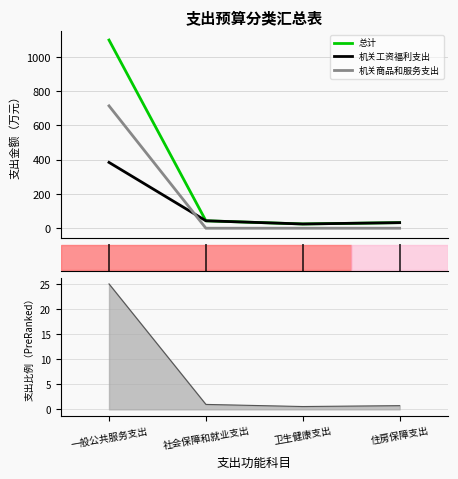

Reading right to left, extract all data points from this chart.

总计: 32.5	24.8	43.4	1098.5
机关工资福利支出: 32.5	24.8	43.4	384.2
机关商品和服务支出: 0.0	0.0	0.0	714.3